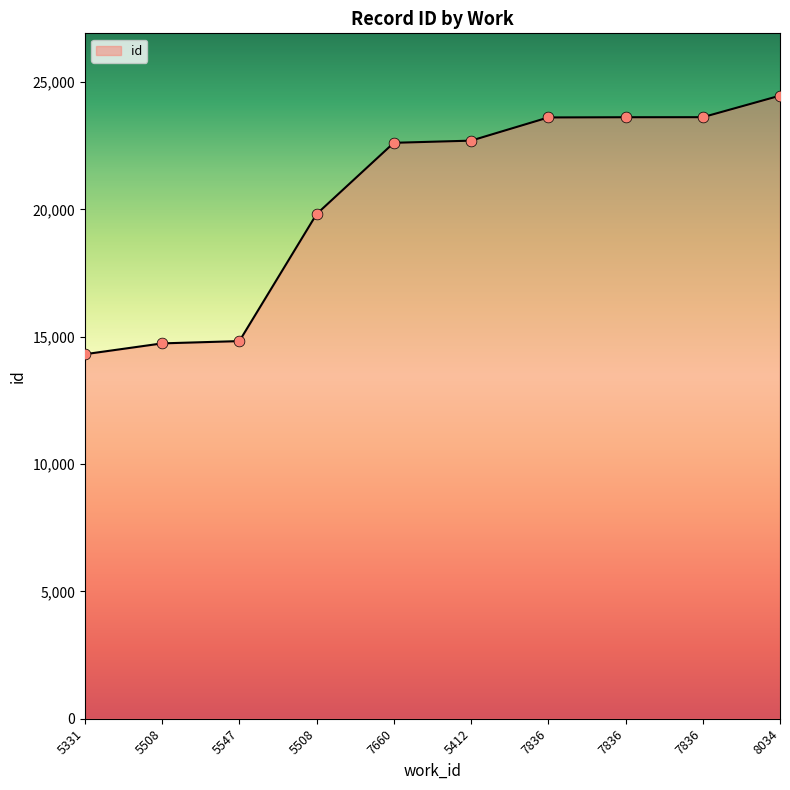

Between 7836 and 5508, which is larger?

7836